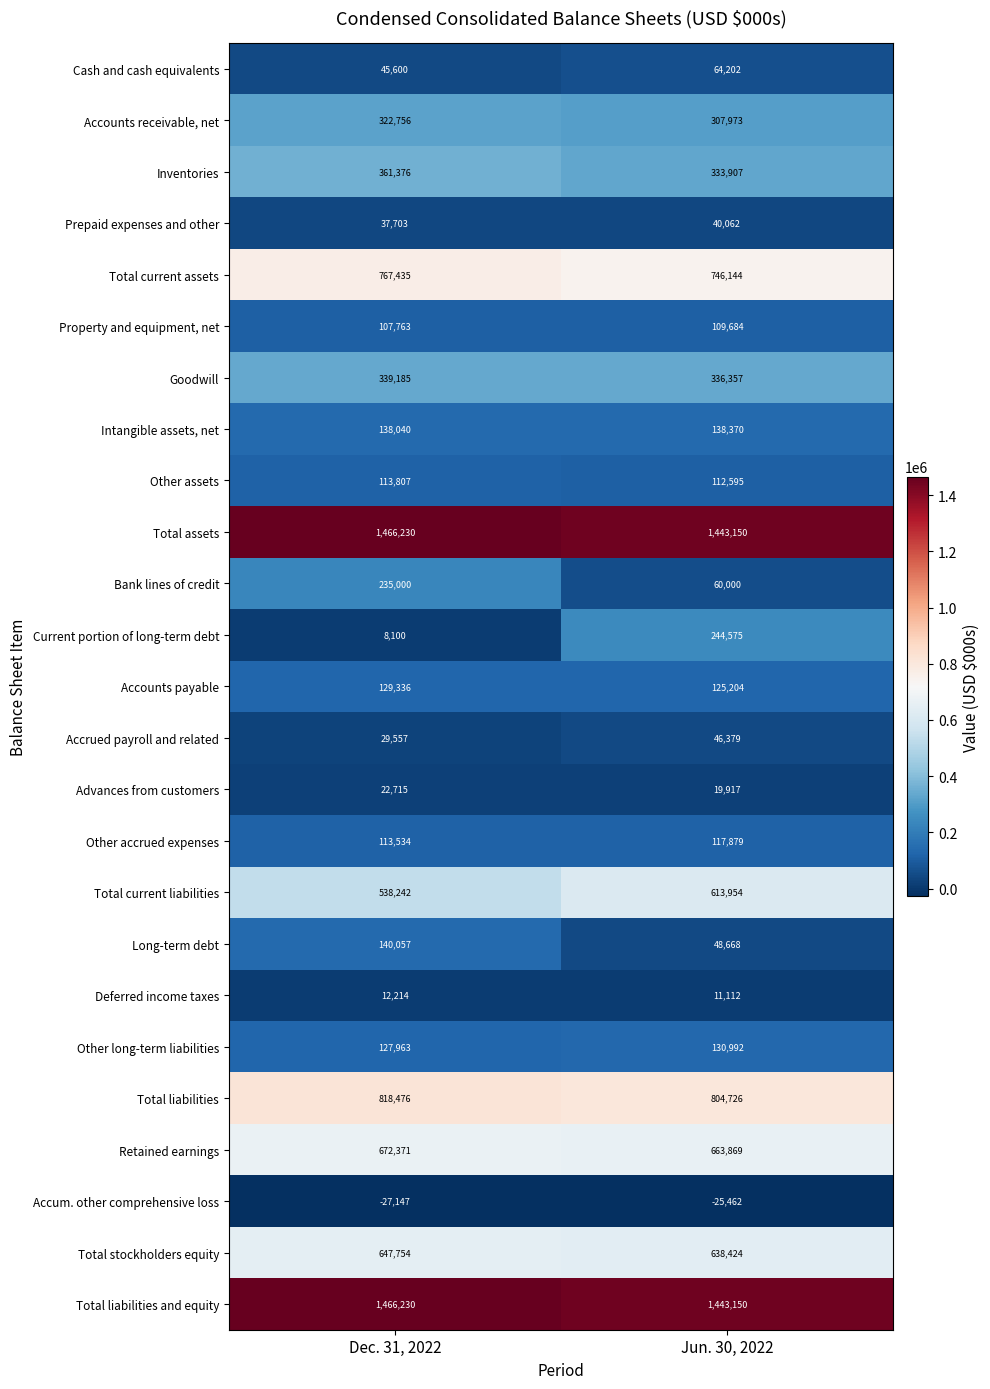

What is the total value across all series at Dec. 31, 2022?

8634297